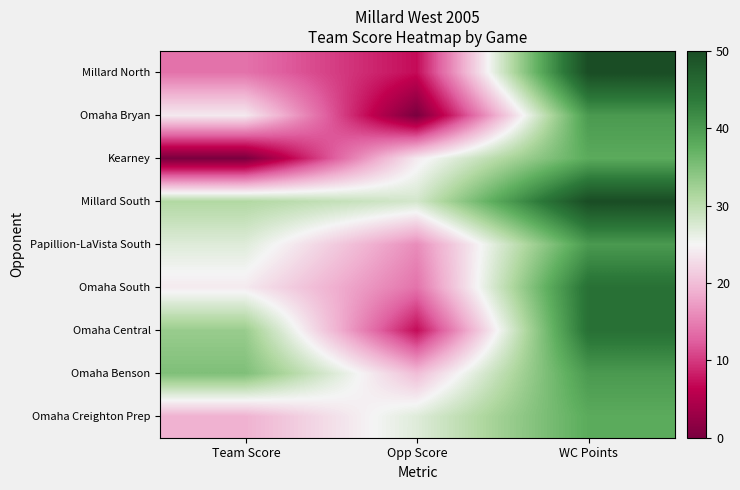

What is the maximum value shown in the chart?

50